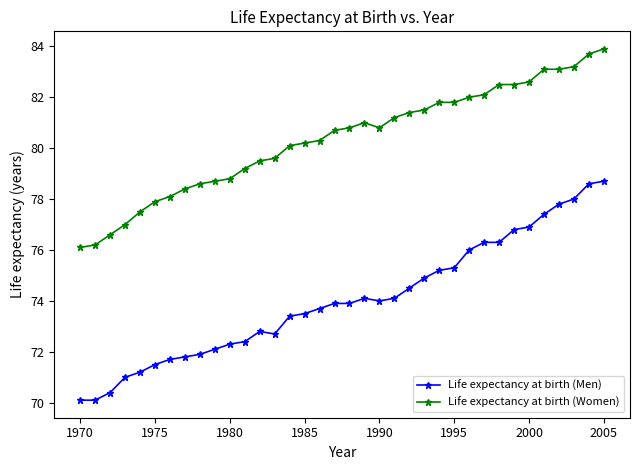

What is the value of the Life expectancy at birth (Women) point at the 9th from the left?

78.6